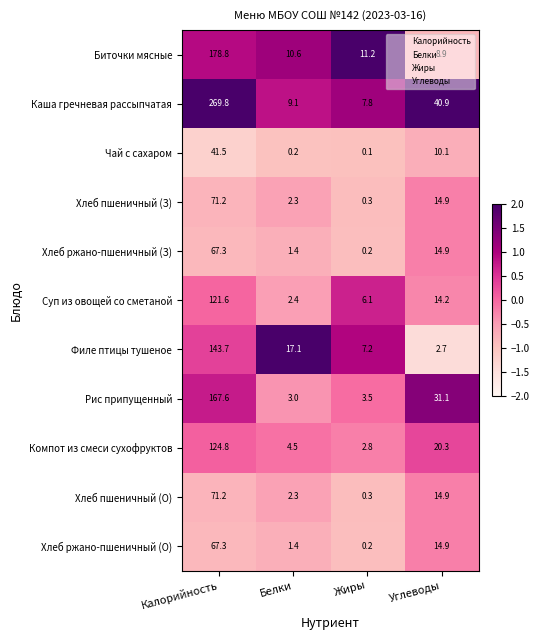

Is it true that Каша гречневая рассыпчатая equals 7.8 at Жиры?

True